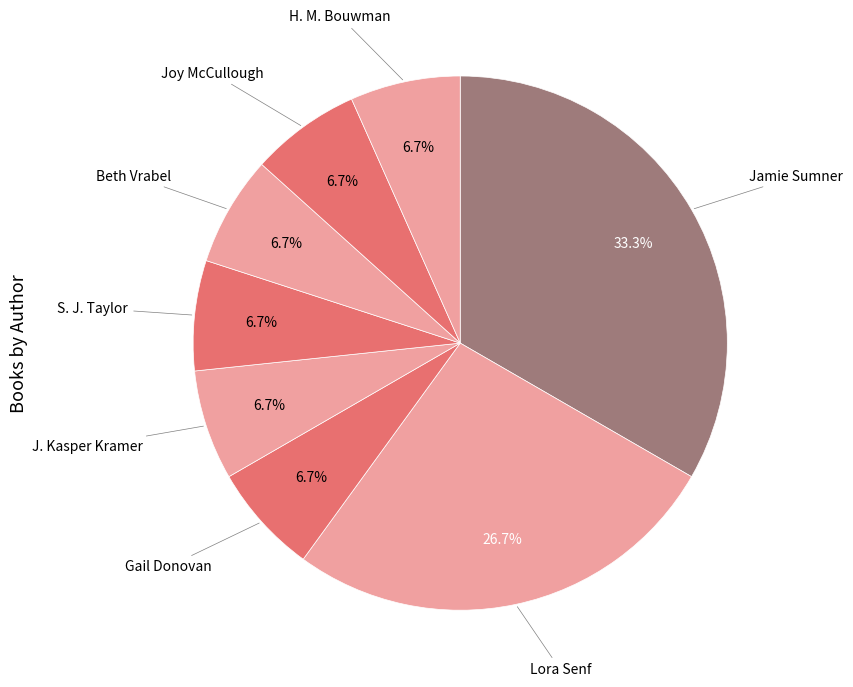

How many segments does this pie chart have?

8